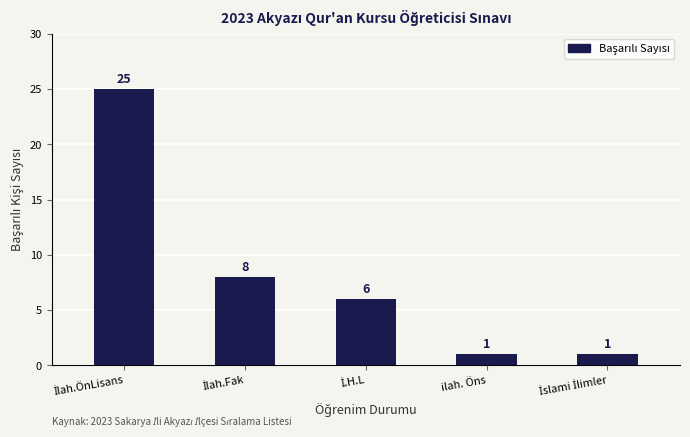

Reading left to right, transcribe all the data shown in this chart.

25	8	6	1	1